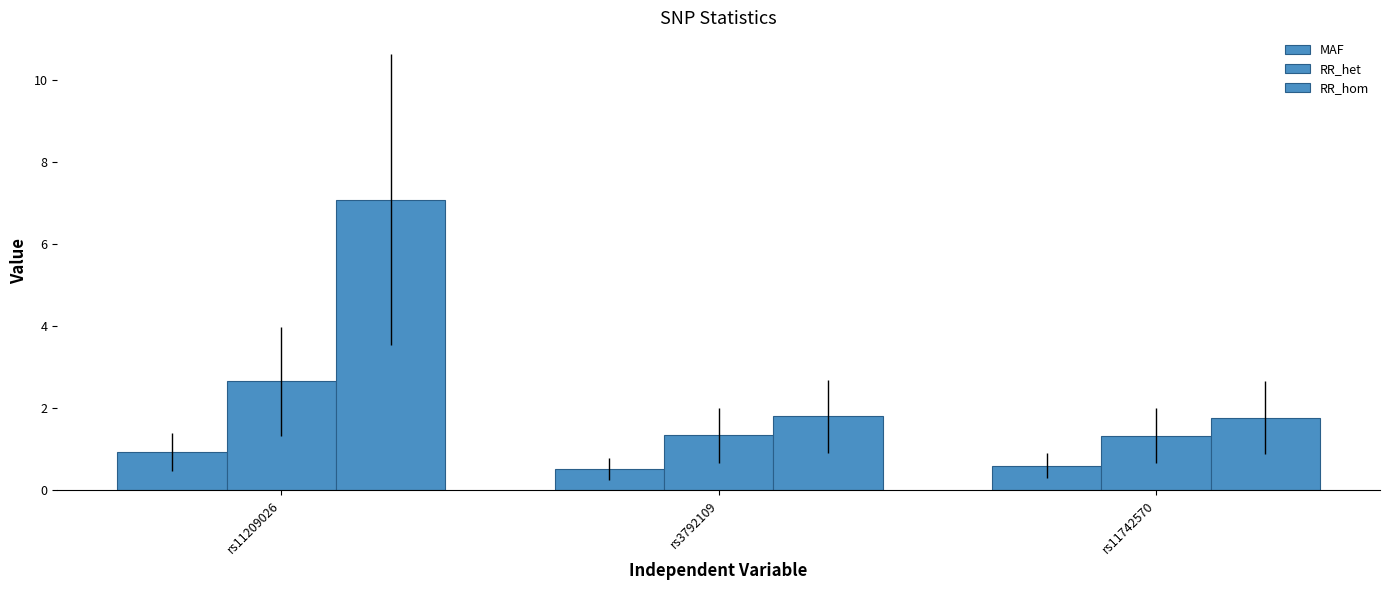

How many bars are there in each group?

3